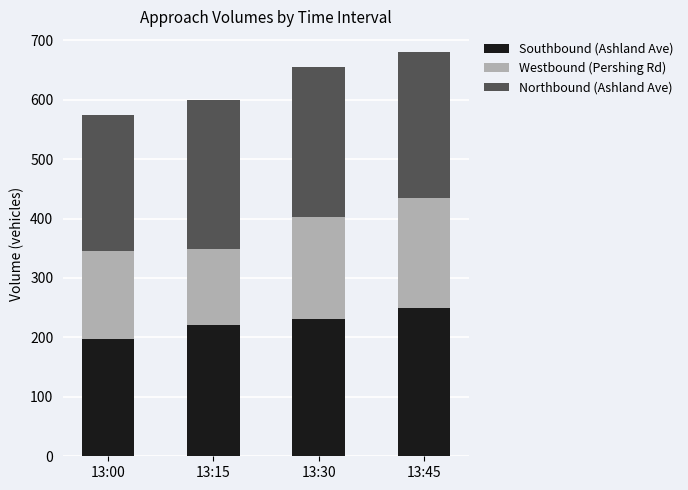

What is the total value across all series at 13:00?

575